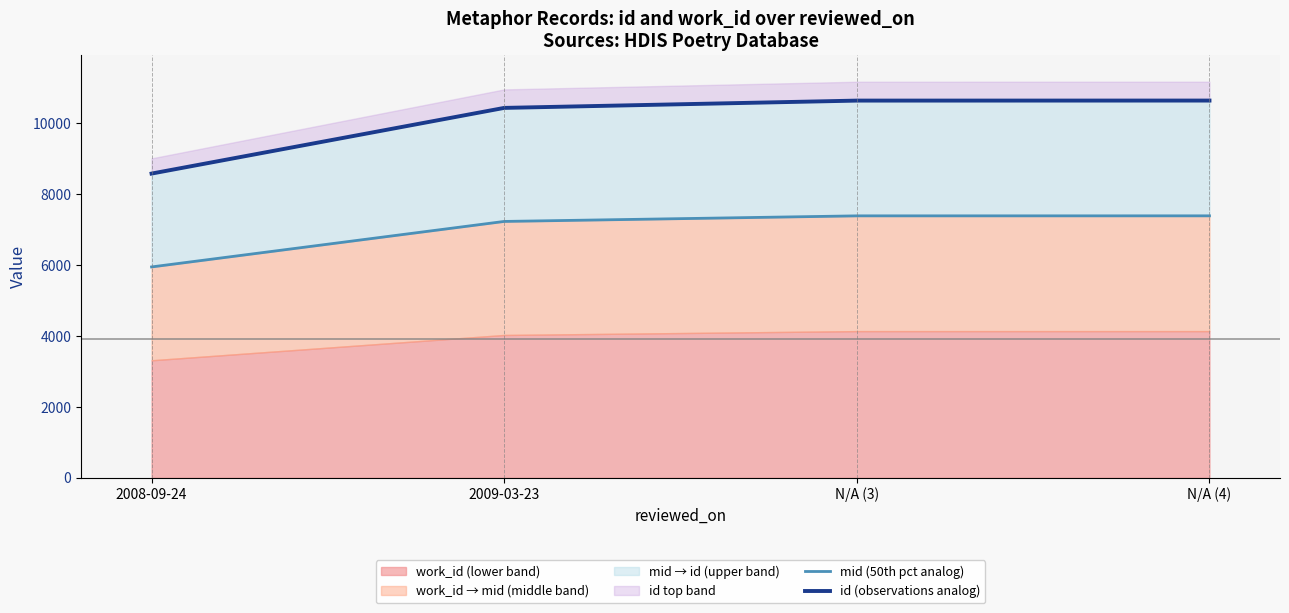

What is the difference between the second highest and second lowest values in the id (observations analog) series?

206.0